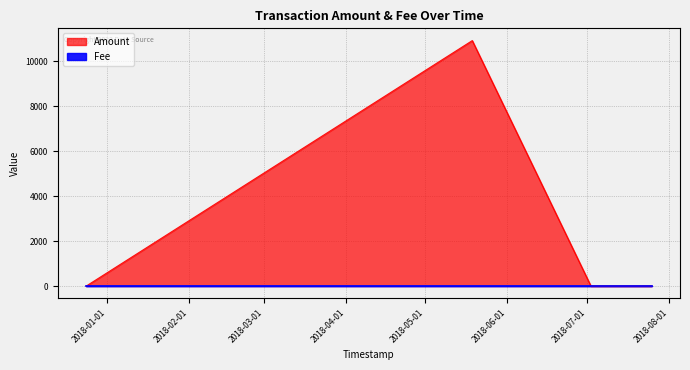

List the labels in order of value, smallest first.

2017-12-24 01:12:42, 2017-12-24 01:31:37, 2017-12-24 01:52:53, 2018-07-02 11:34:52, 2018-07-25 10:20:35, 2018-05-18 17:07:31